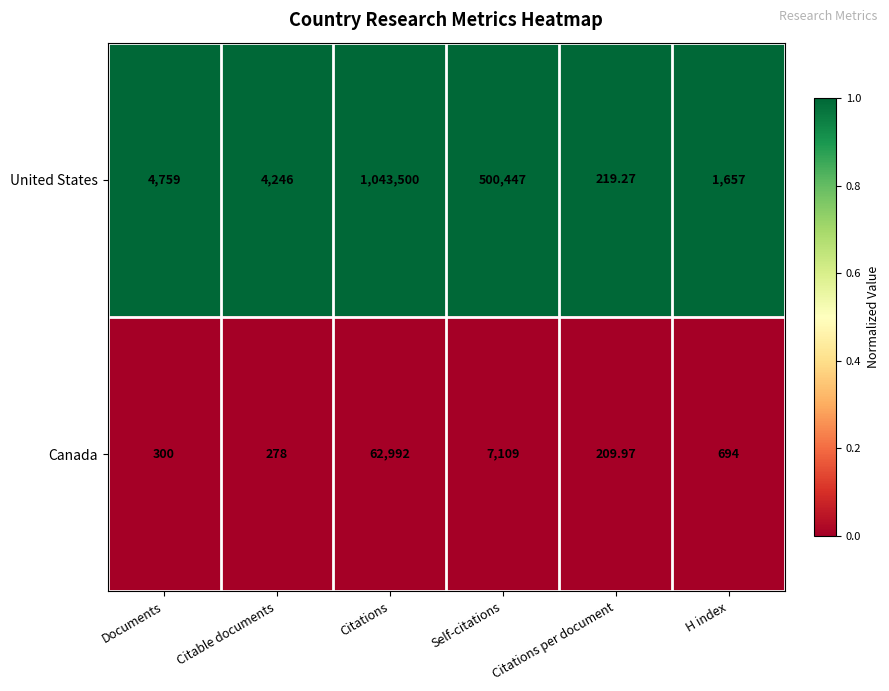

What is the total value across all series at H index?

2351.0